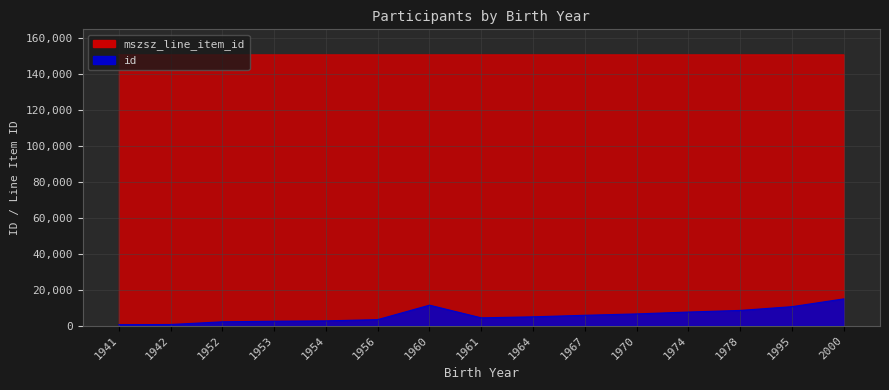

True or false: id and mszsz_line_item_id cross at least once.

False